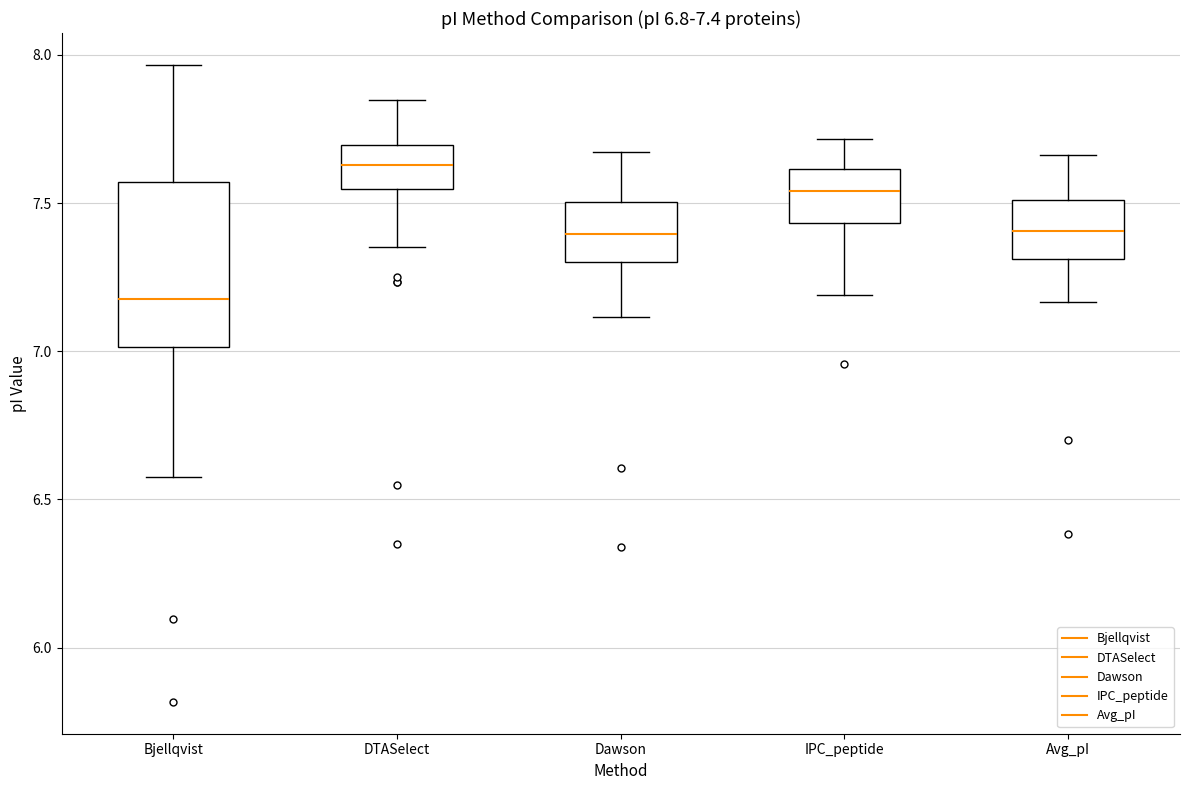

Which box has the highest median line?

DTASelect